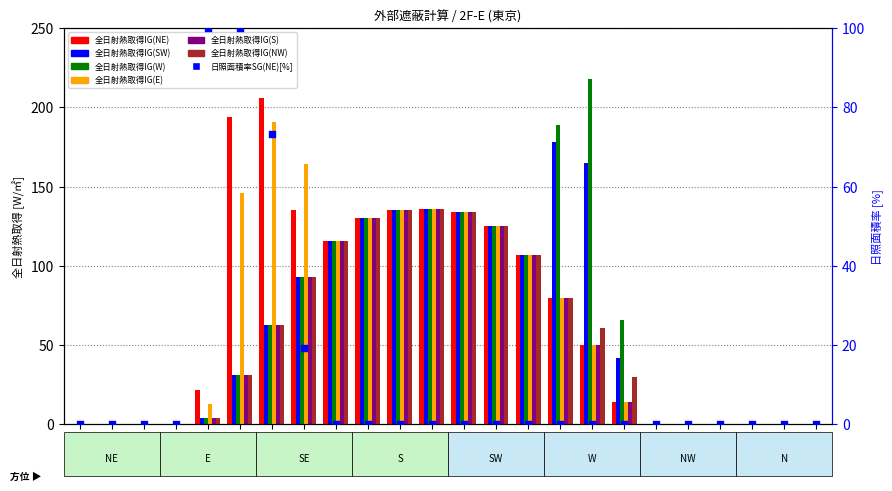

At which category is the sum across all series the highest?

12